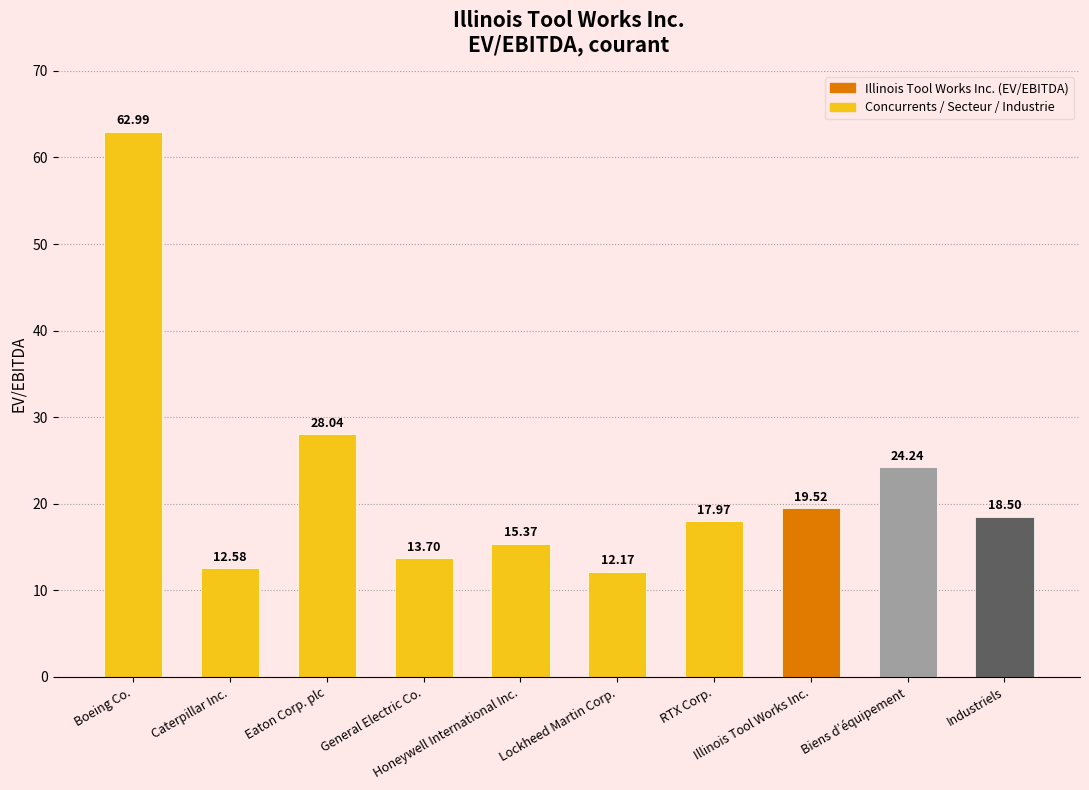

At which label does the data first exceed 18?

Boeing Co.